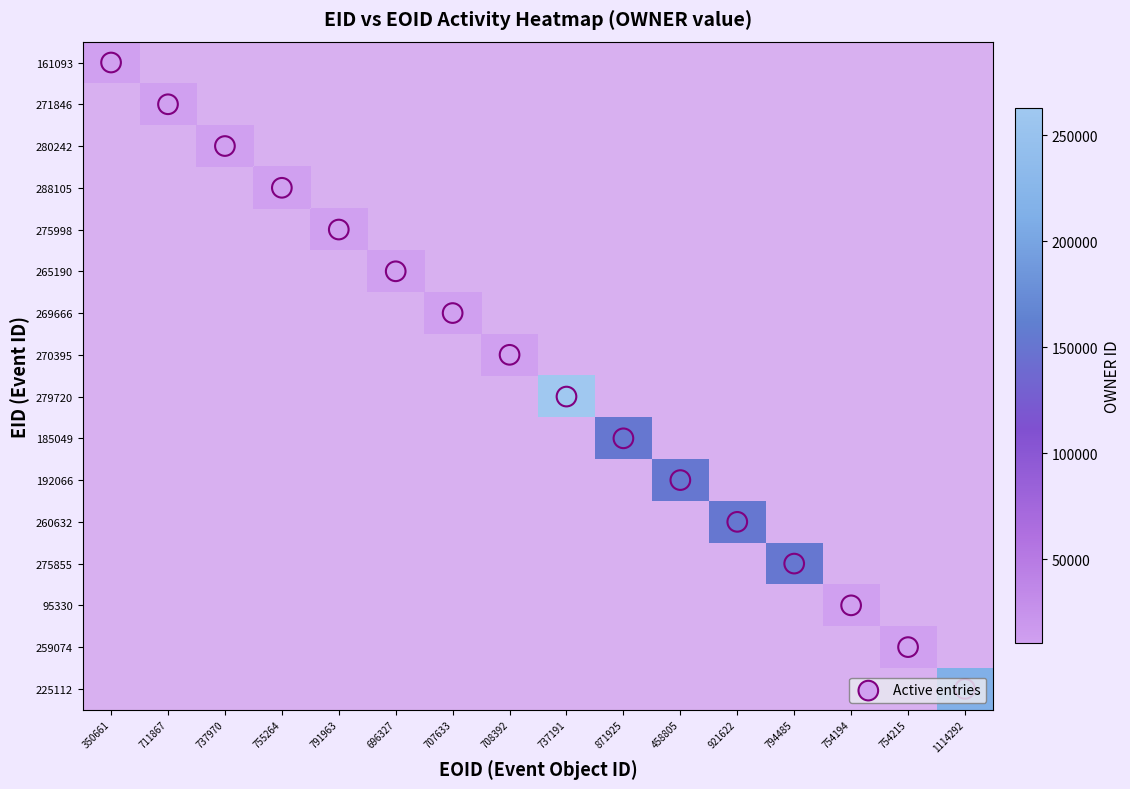

Which category has the lowest value in the row_0 series?

711867